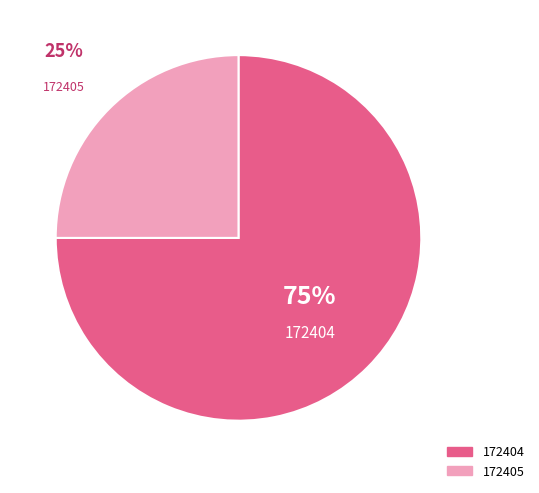

Does any single category account for the majority?

Yes